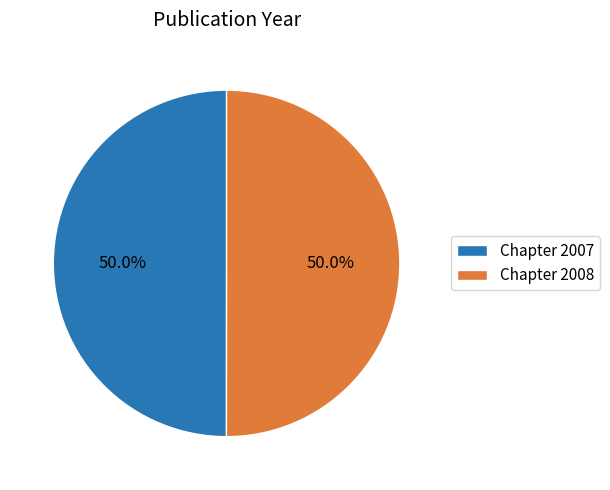

Is the sum of Chapter 2007 and Chapter 2008 greater than half?

Yes